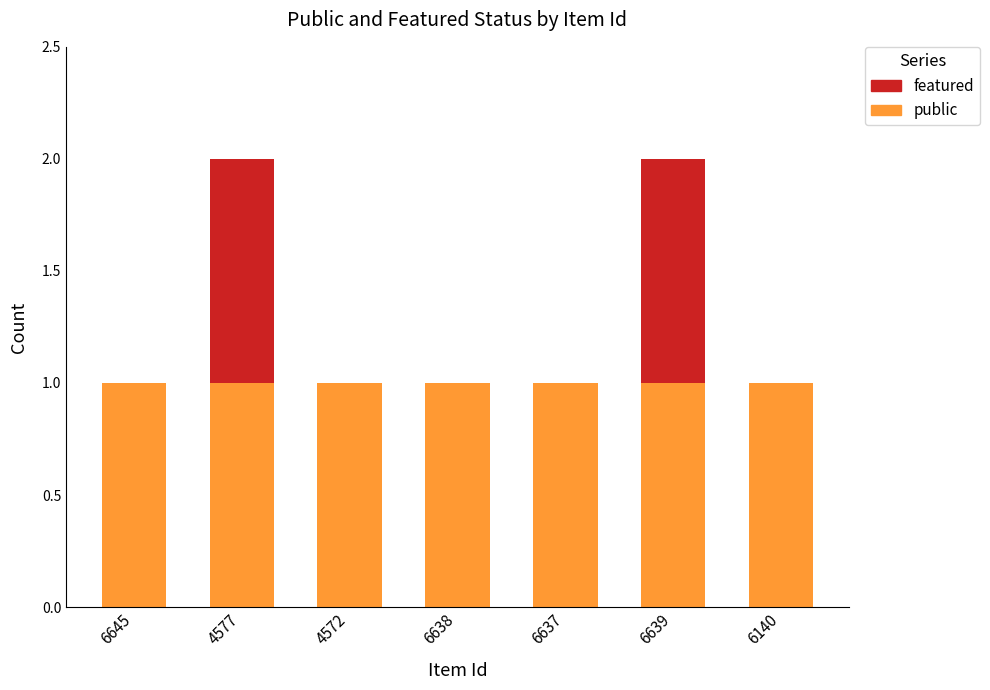

True or false: public has a value of 1 at 4572.

True